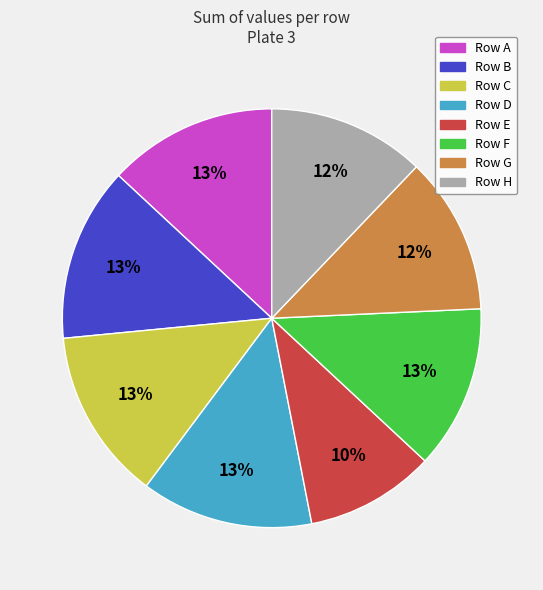

To the nearest percent, what is the difference between the largest and smallest slice percentages?

3%